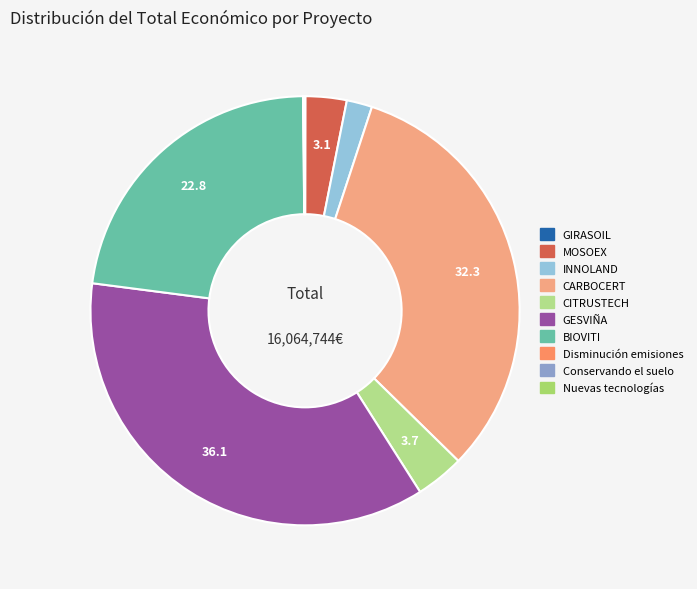

How many segments does this pie chart have?

10